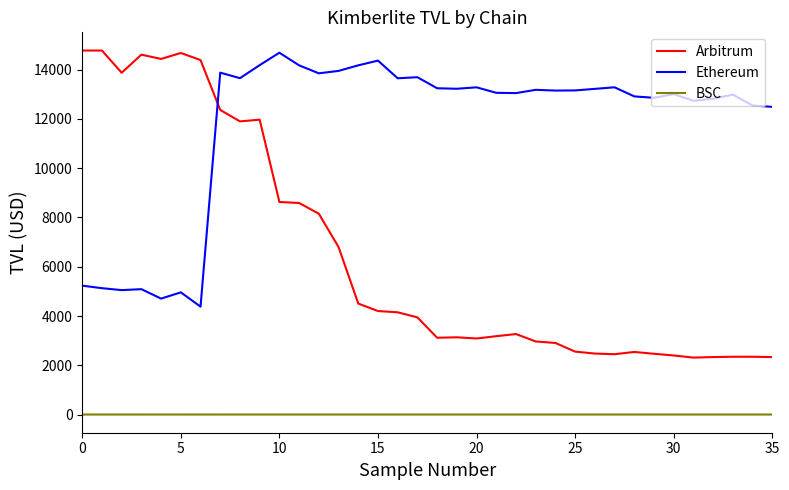

How many values in the Ethereum series are below 13159?

18